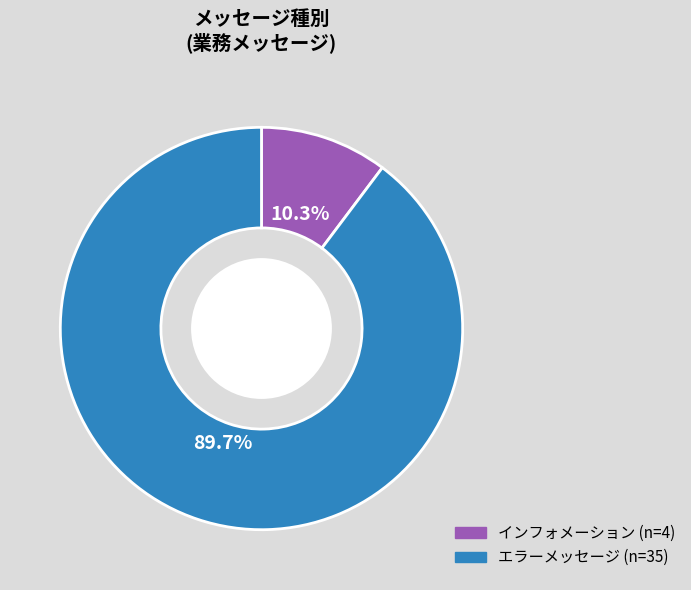

What portion of the pie excludes エラーメッセージ?

10.3%